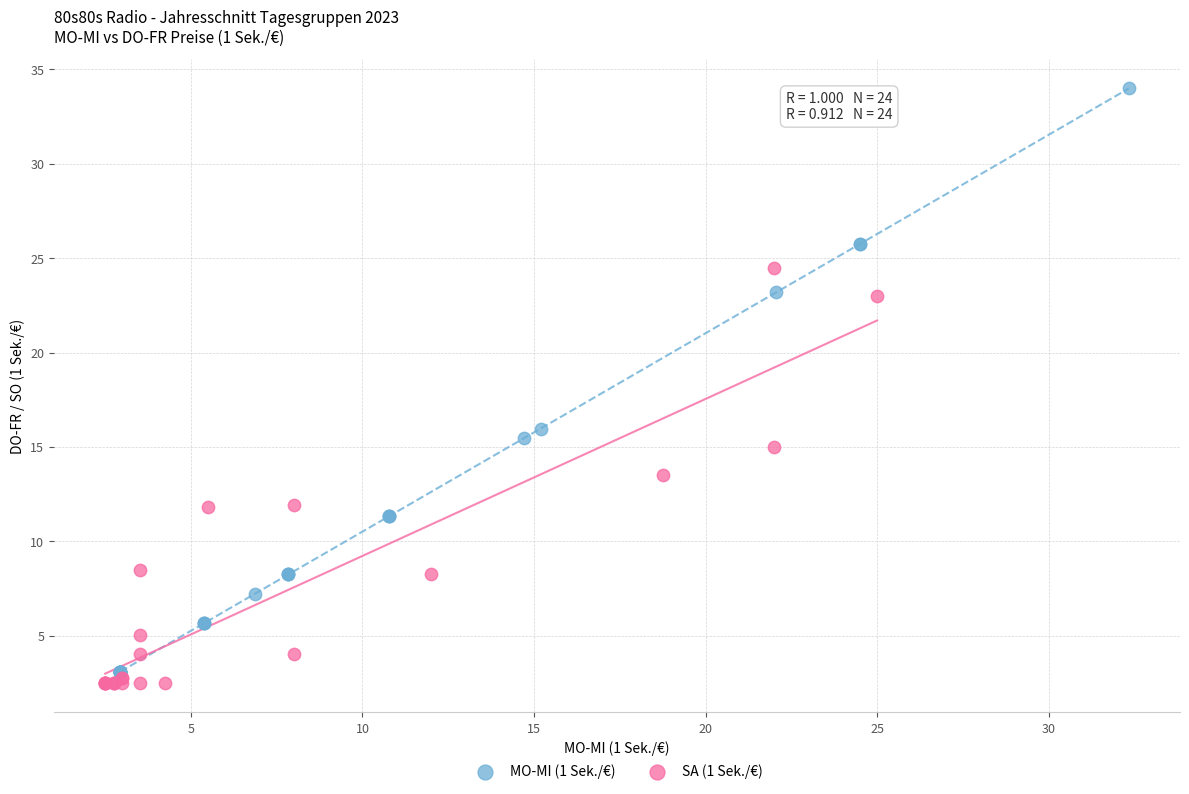

Which series reaches the minimum Y coordinate?

SA (1 Sek./€)